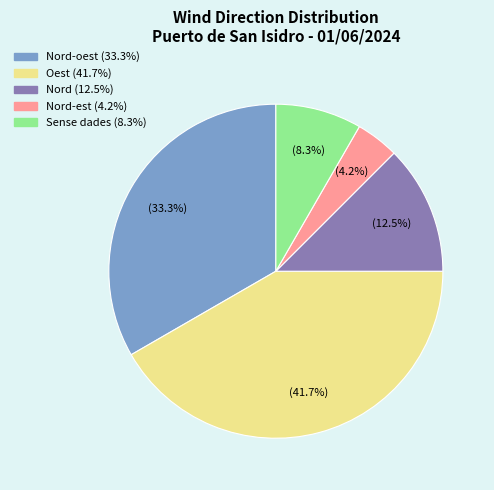

Does any single category account for the majority?

No